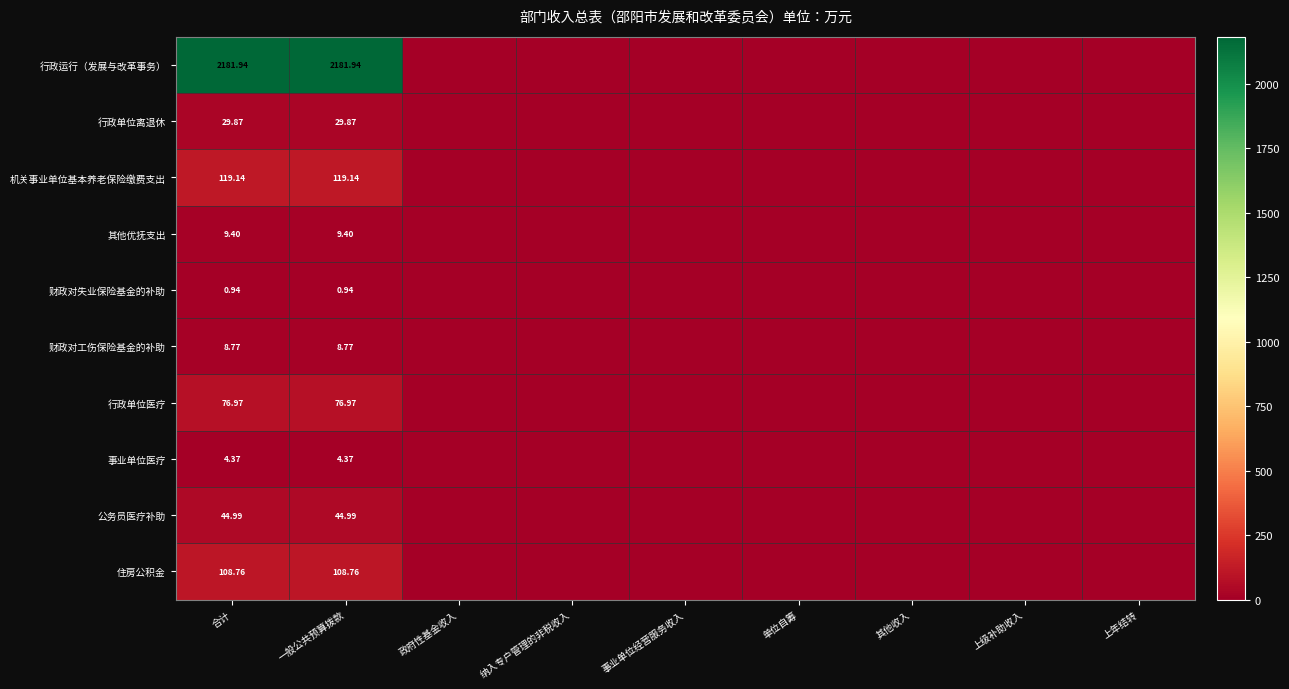

At 一般公共预算拨款, list the series in order from largest to smallest.

行政运行（发展与改革事务）, 机关事业单位基本养老保险缴费支出, 住房公积金, 行政单位医疗, 公务员医疗补助, 行政单位离退休, 其他优抚支出, 财政对工伤保险基金的补助, 事业单位医疗, 财政对失业保险基金的补助